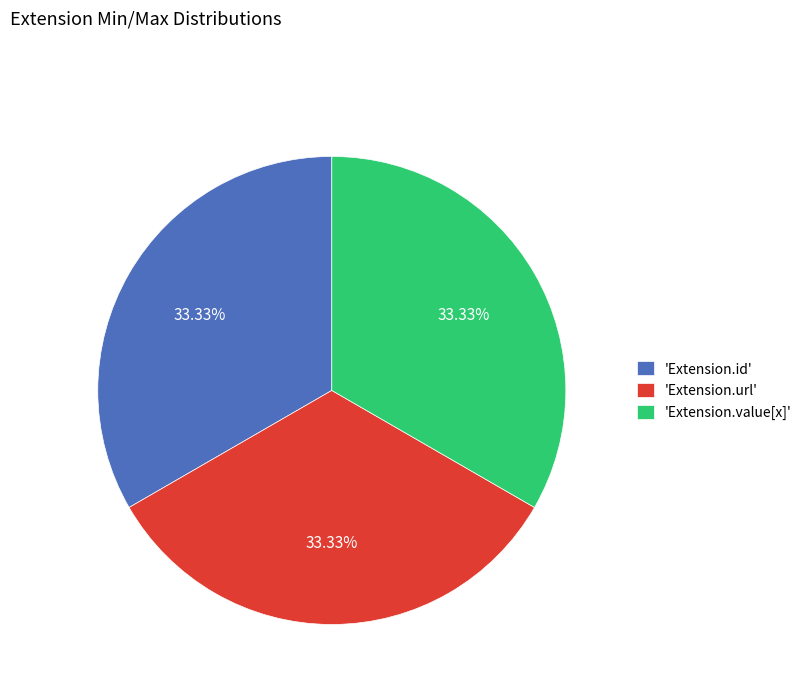

Does any single category account for the majority?

No